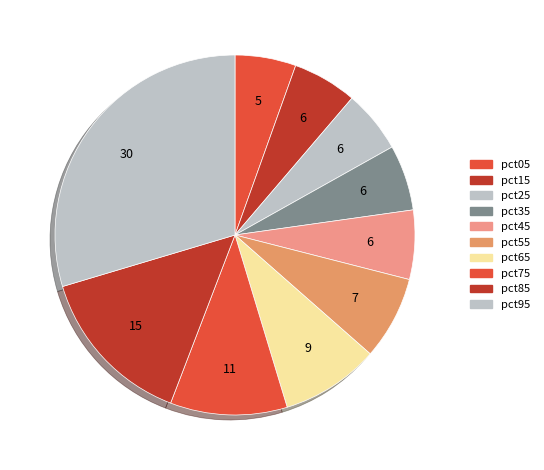

How many slices are in this pie chart?

10